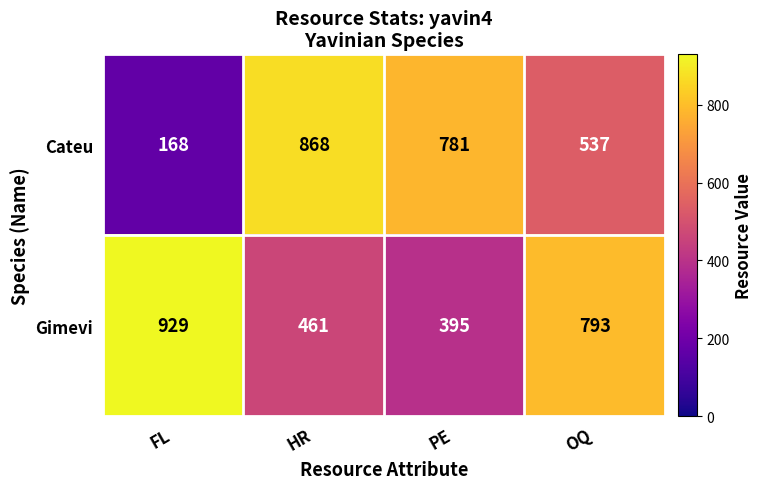

Count the number of categories in the chart.

4